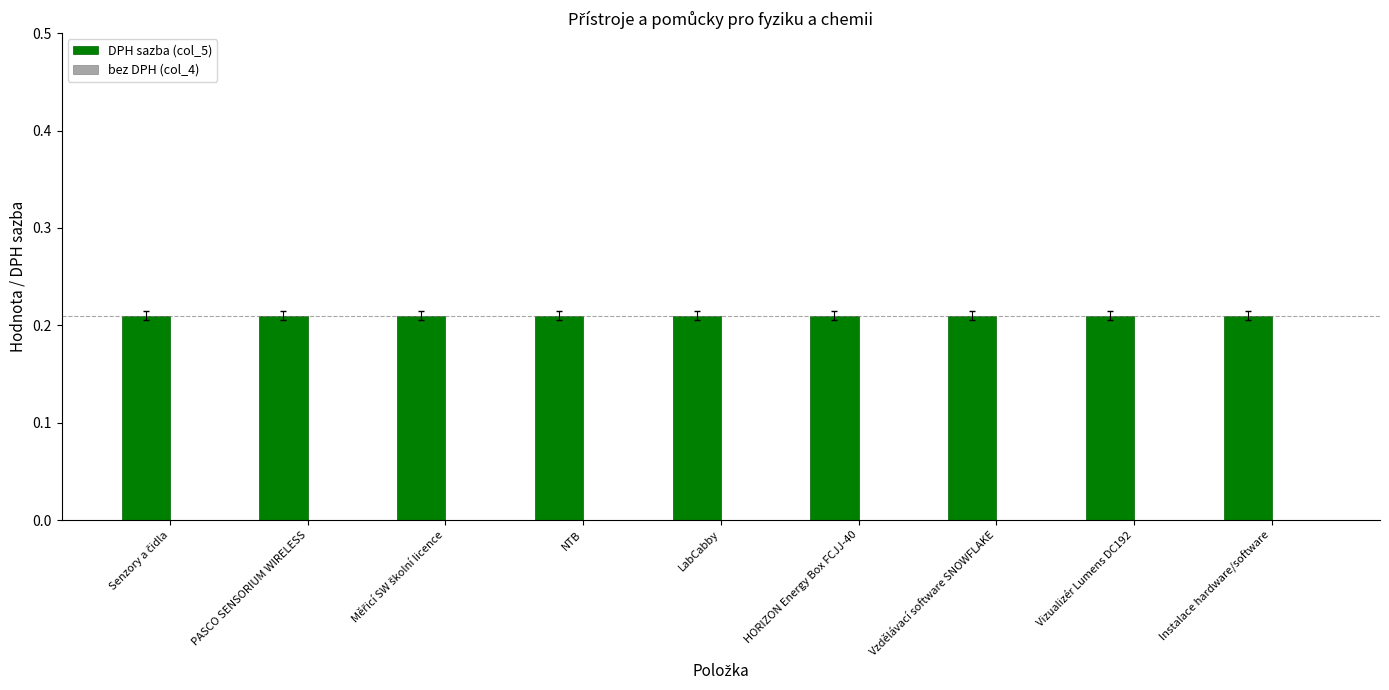

At Senzory a čidla, list the series in order from smallest to largest.

bez DPH (col_4), DPH sazba (col_5)